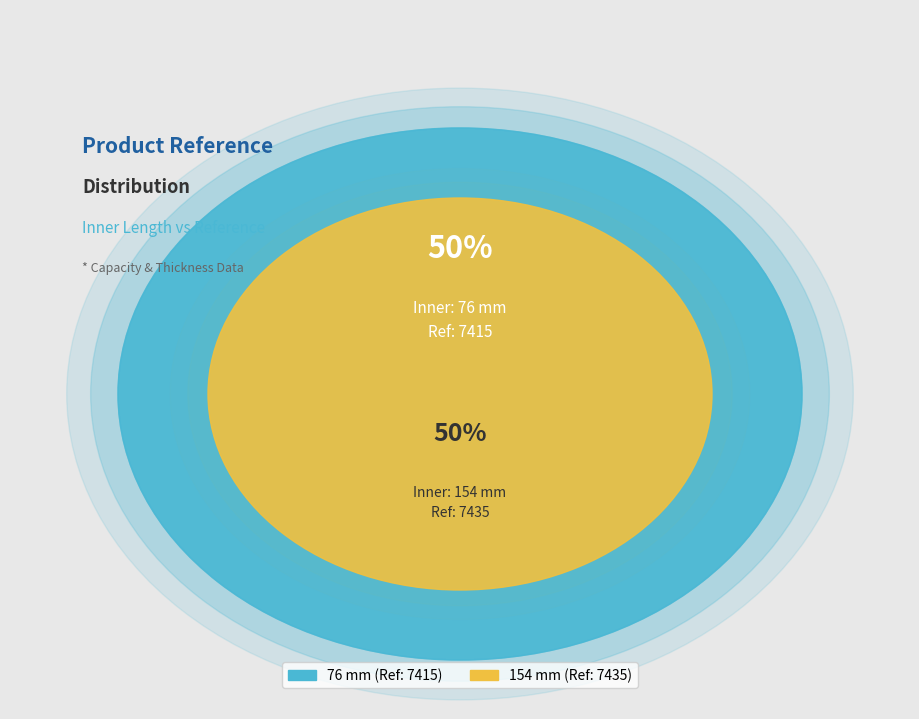

What is the largest slice in the pie chart?

154 mm